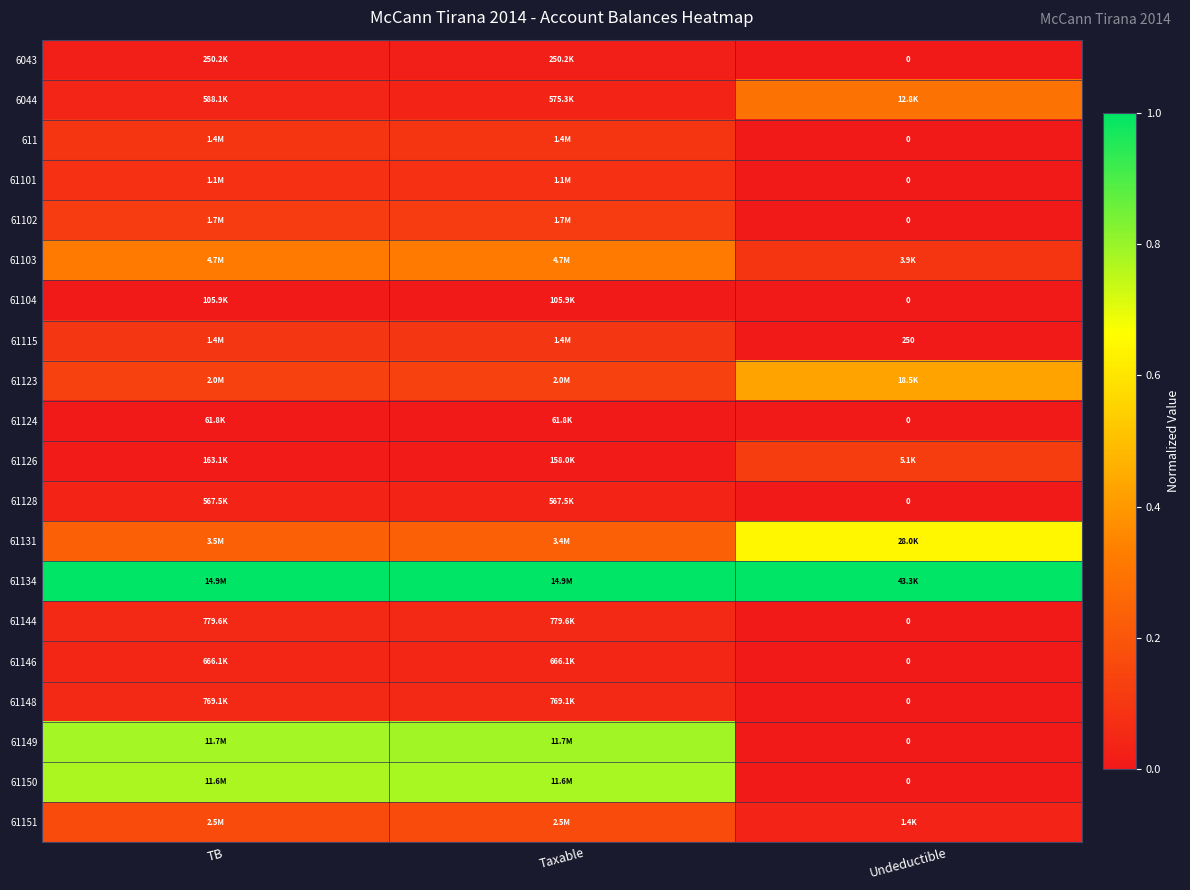

List the labels in order of 61102 value, smallest first.

Undeductible, TB, Taxable